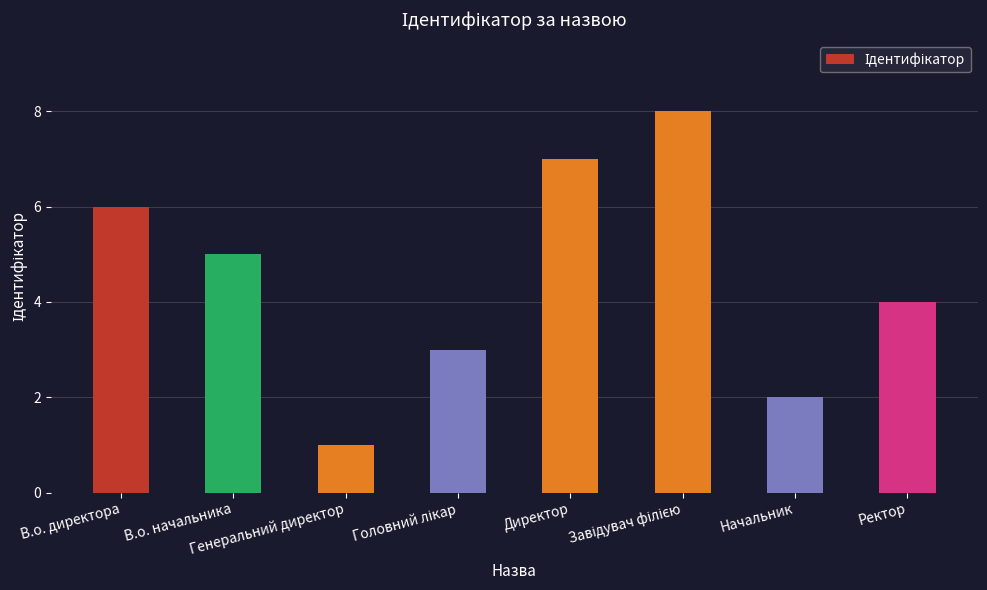

What is the value of the 1st bar from the left?

6